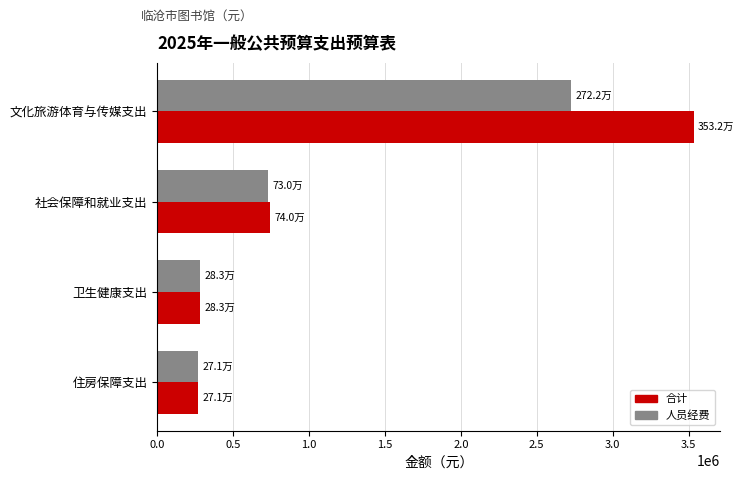

What is the difference between the 人员经费 values at 文化旅游体育与传媒支出 and 住房保障支出?

2451609.9